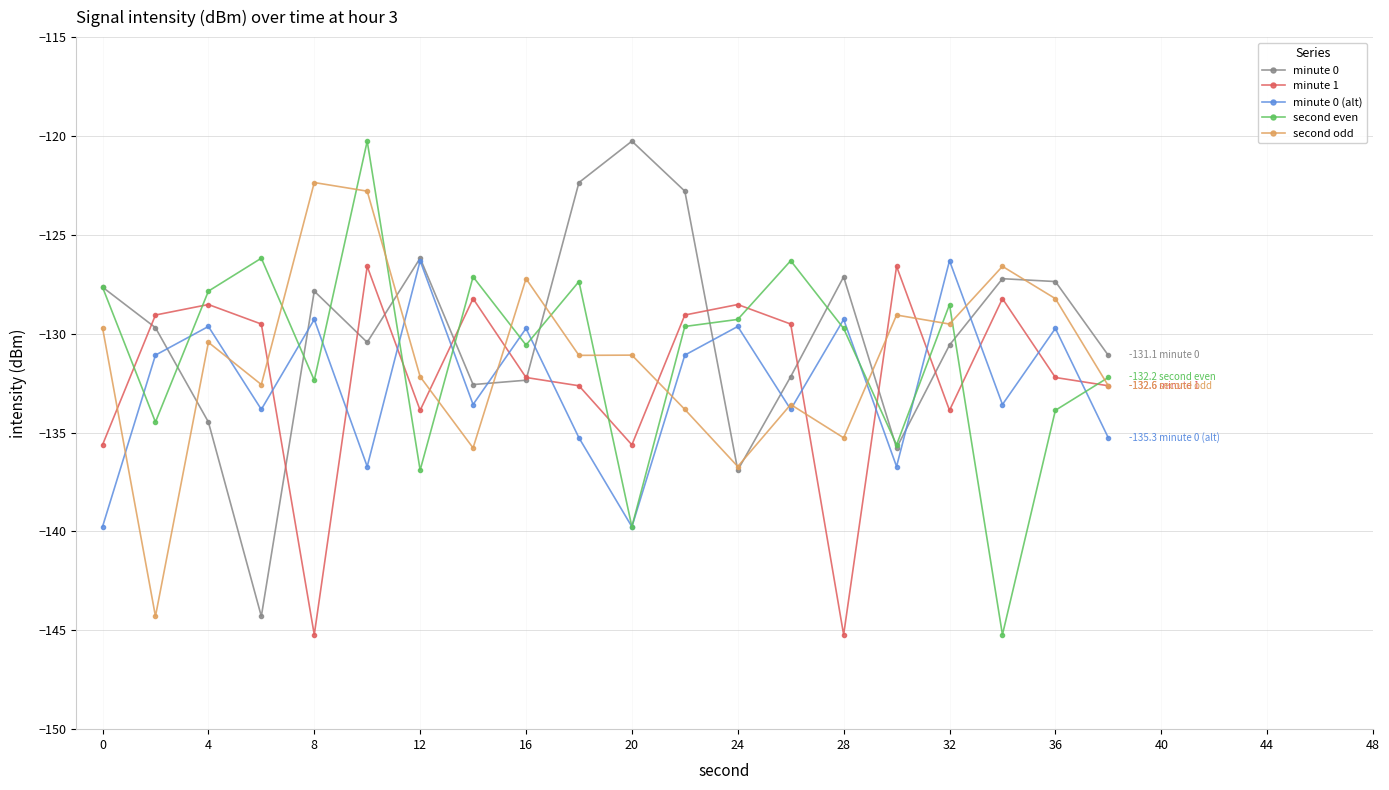

What is the smallest value displayed?

-145.2